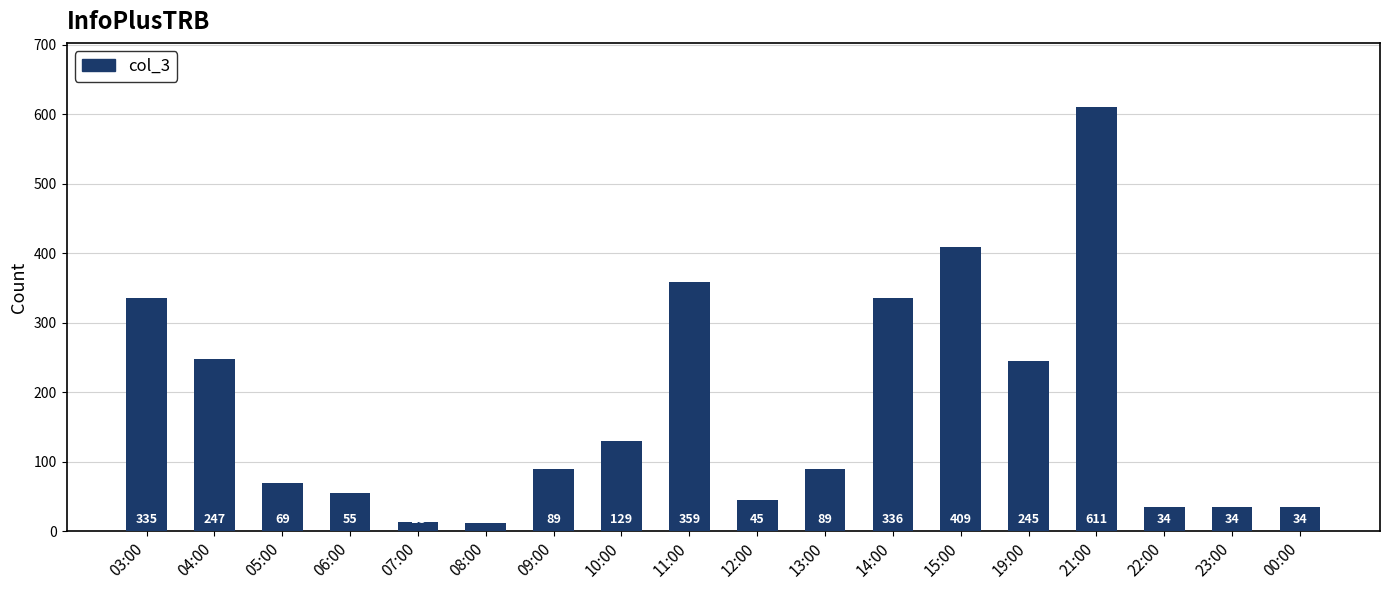

Reading left to right, what are all the values shown in this chart?

03:00=335	04:00=247	05:00=69	06:00=55	07:00=13	08:00=12	09:00=89	10:00=129	11:00=359	12:00=45	13:00=89	14:00=336	15:00=409	19:00=245	21:00=611	22:00=34	23:00=34	00:00=34